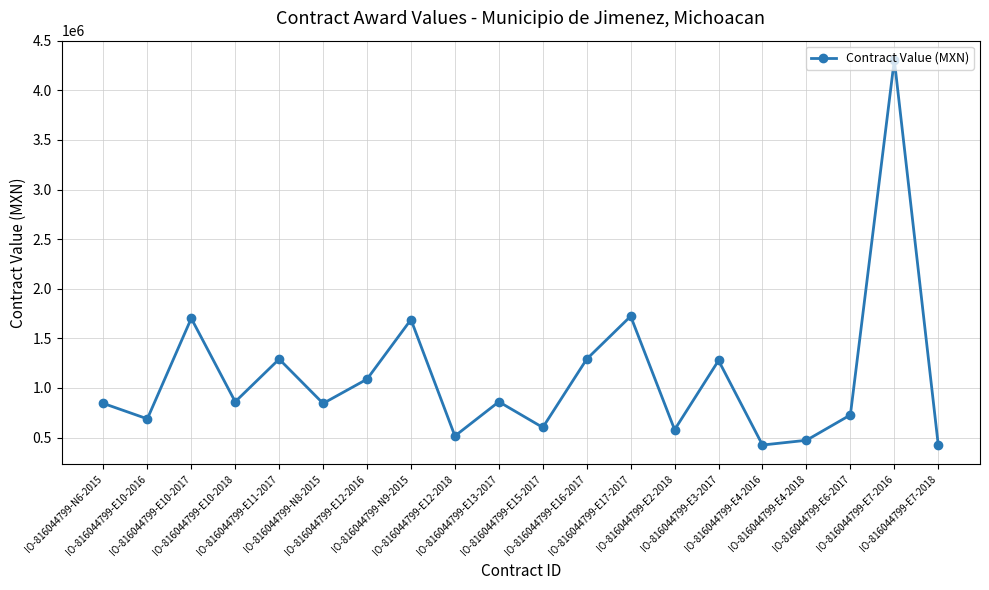

Does the chart display data point markers on the line(s)?

Yes